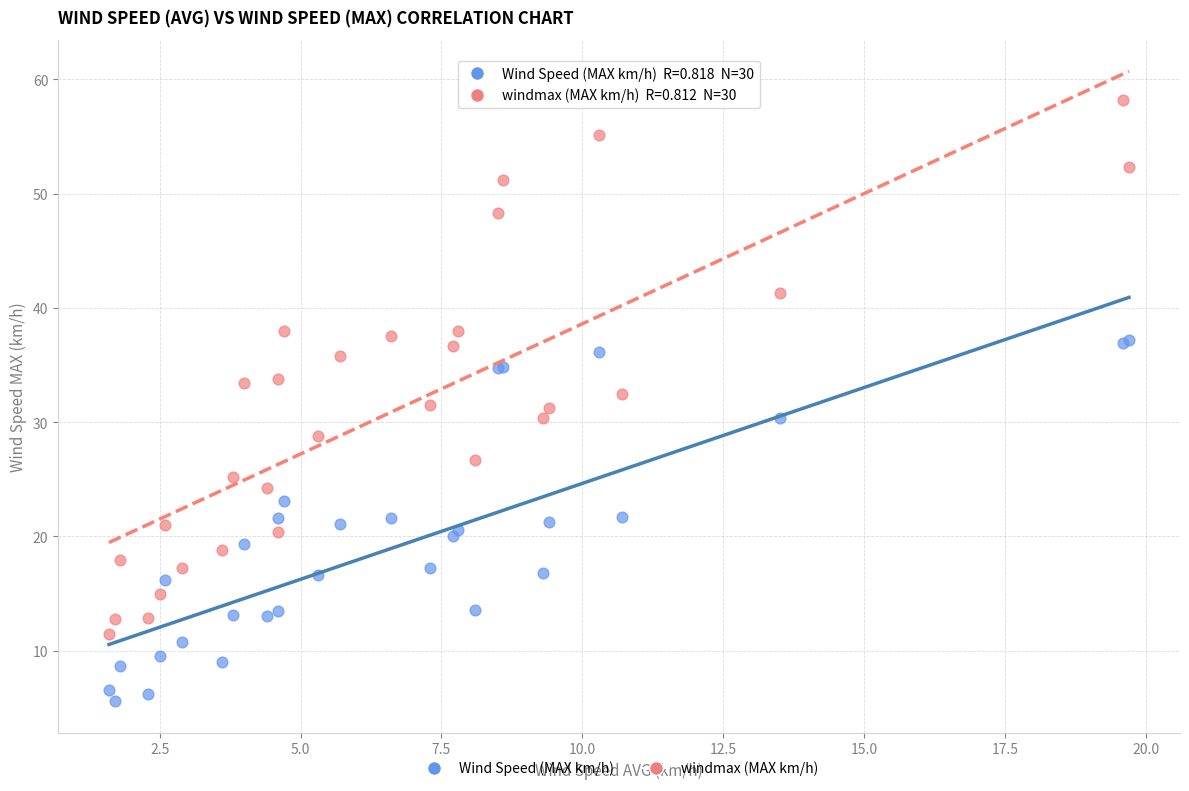

What are all the series names shown in the legend?

Wind Speed (MAX km/h), windmax (MAX km/h)